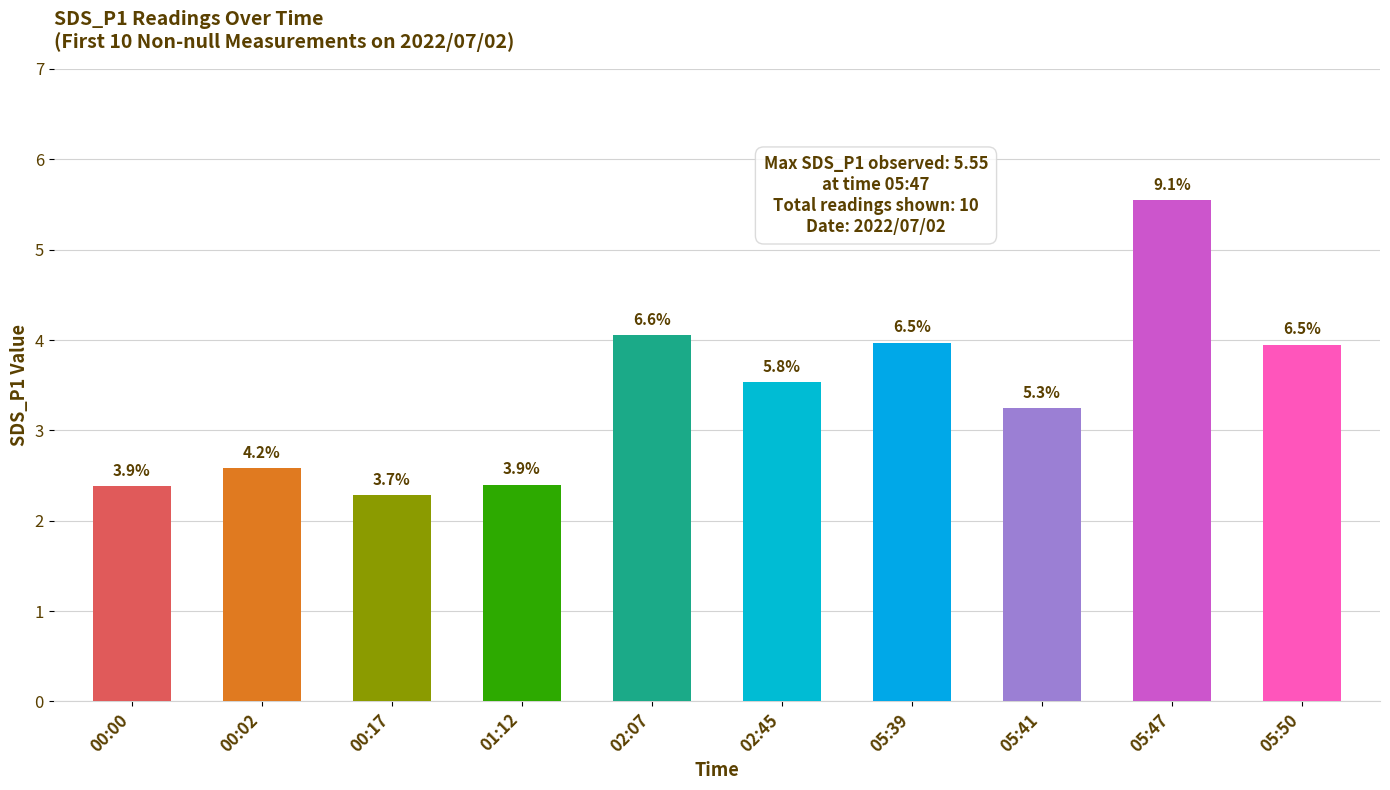

Rank the categories by value from highest to lowest.

05:47, 02:07, 05:39, 05:50, 02:45, 05:41, 00:02, 01:12, 00:00, 00:17